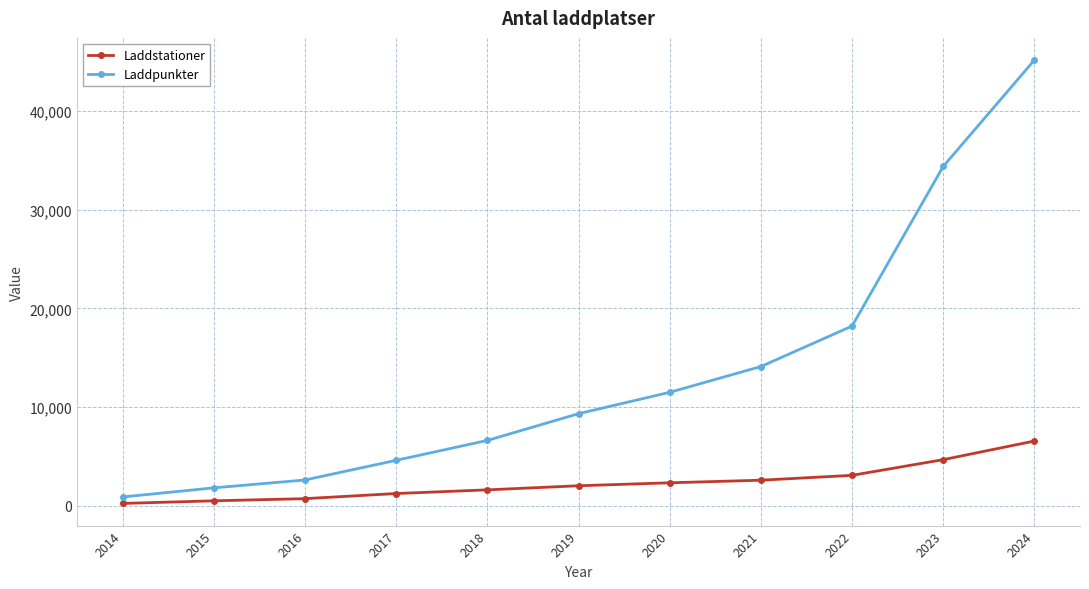

How many data points in Laddpunkter are less than 9348?

5